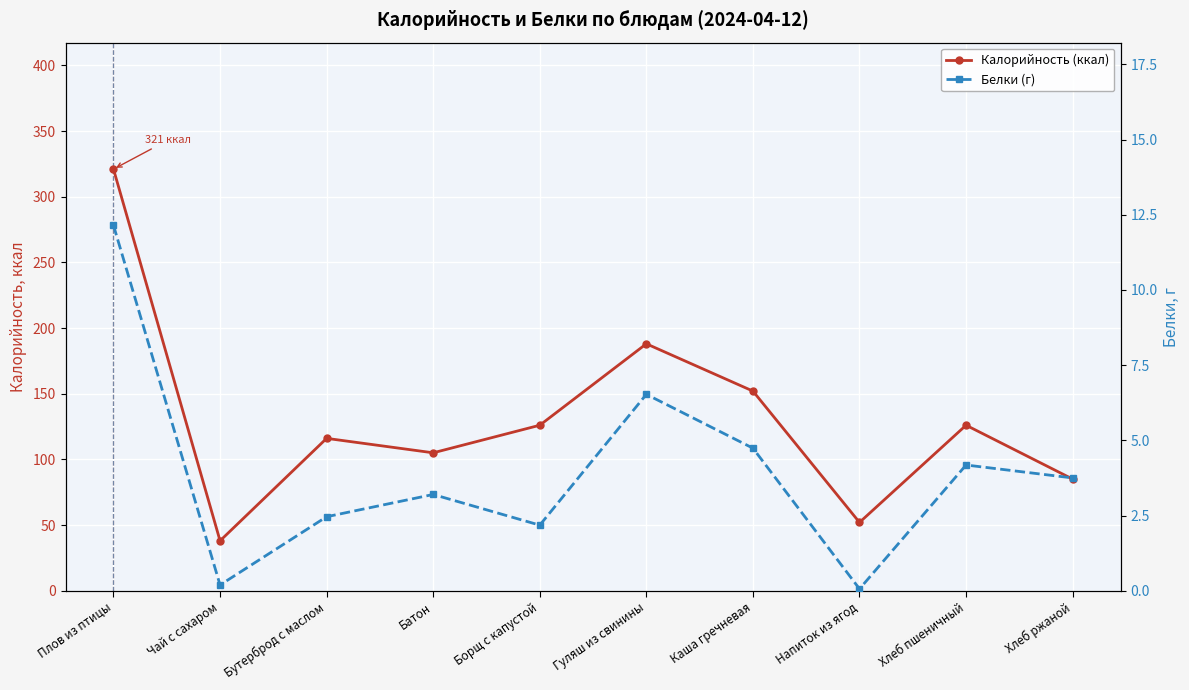

True or false: Белки (г) and Калорийность (ккал) cross at least once.

False